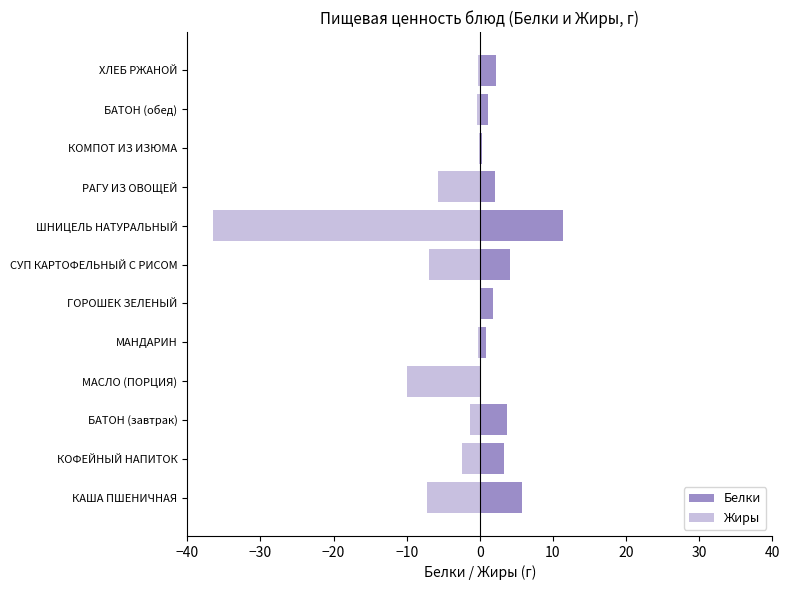

How many data points in Жиры are above -1?

5